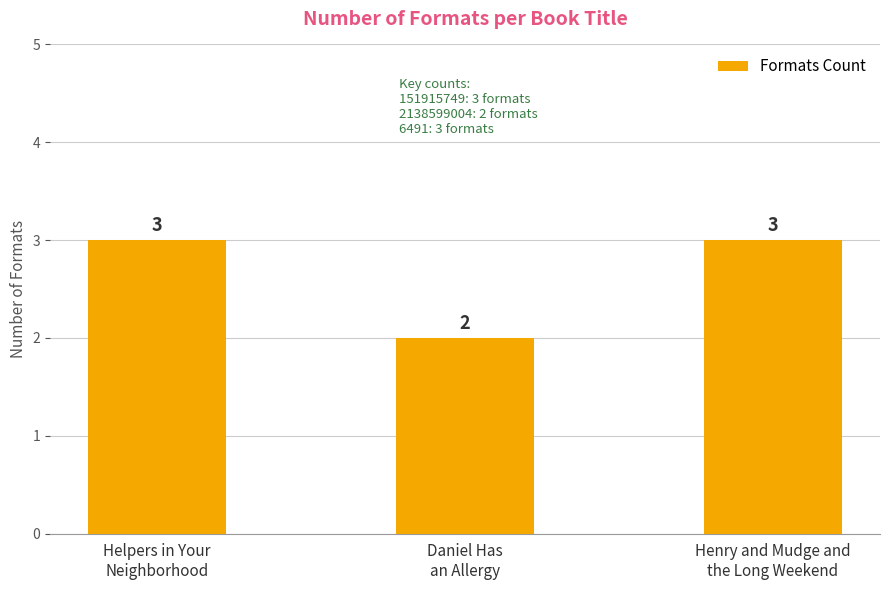

What value does the data have at Daniel Has
an Allergy?

2